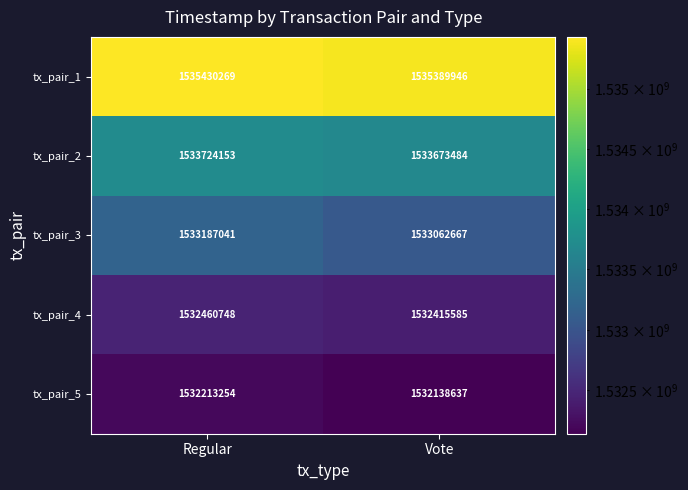

At which category is the sum across all series the highest?

Regular